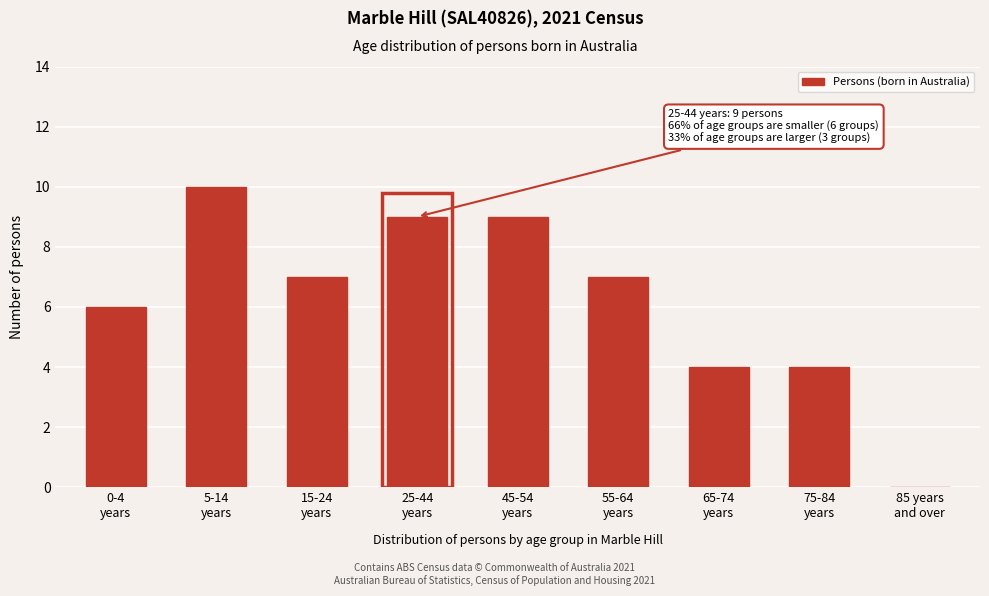

What is the greatest value displayed?

10